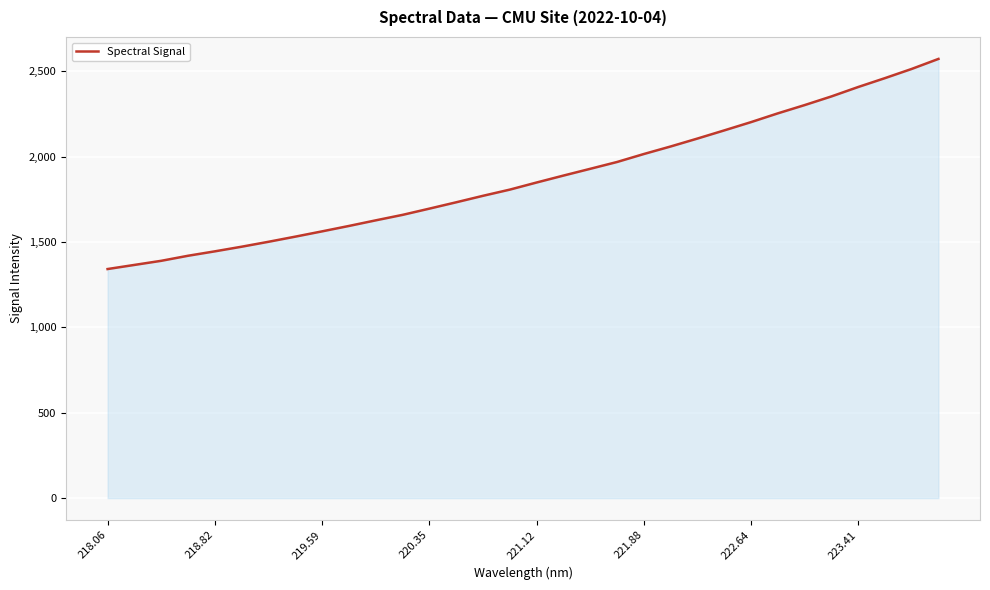

What is the greatest value displayed?

2571.4